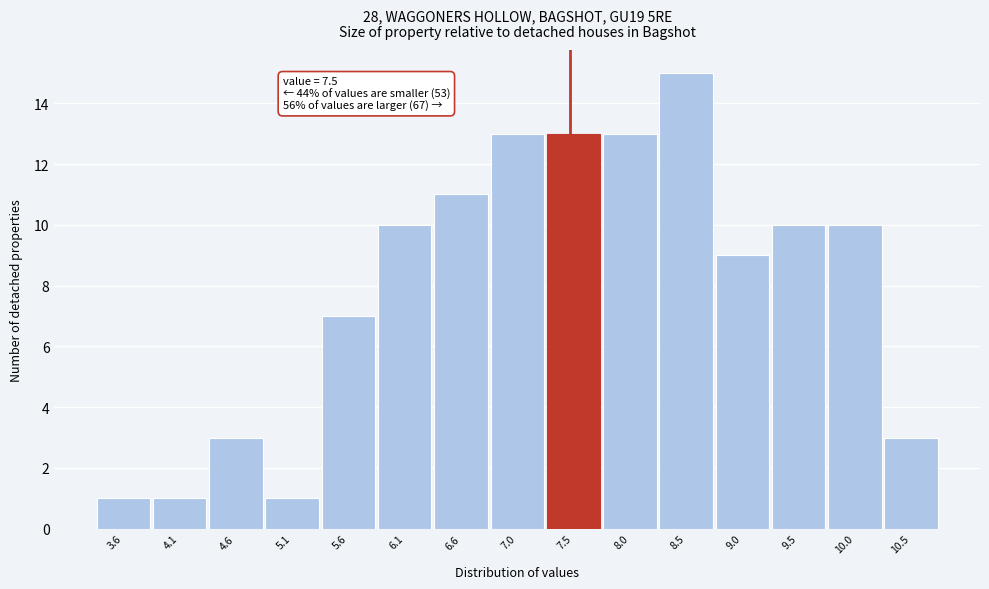

Over which range of the x-axis is the bar tallest?

8.28 to 8.77